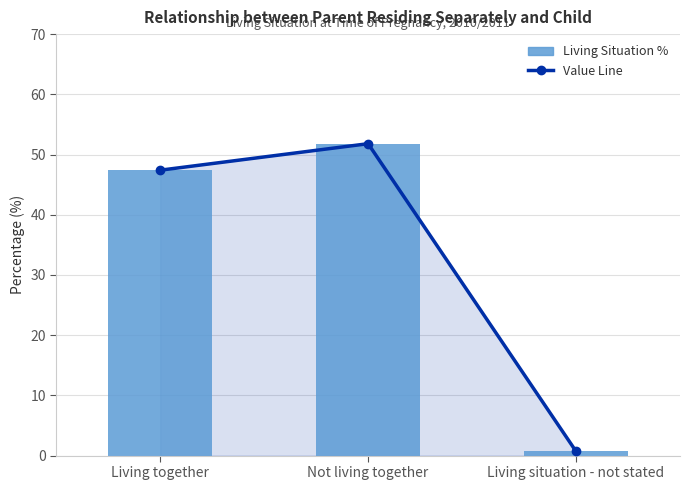

What is the difference between the maximum and minimum values in the Living Situation % series?

51.1